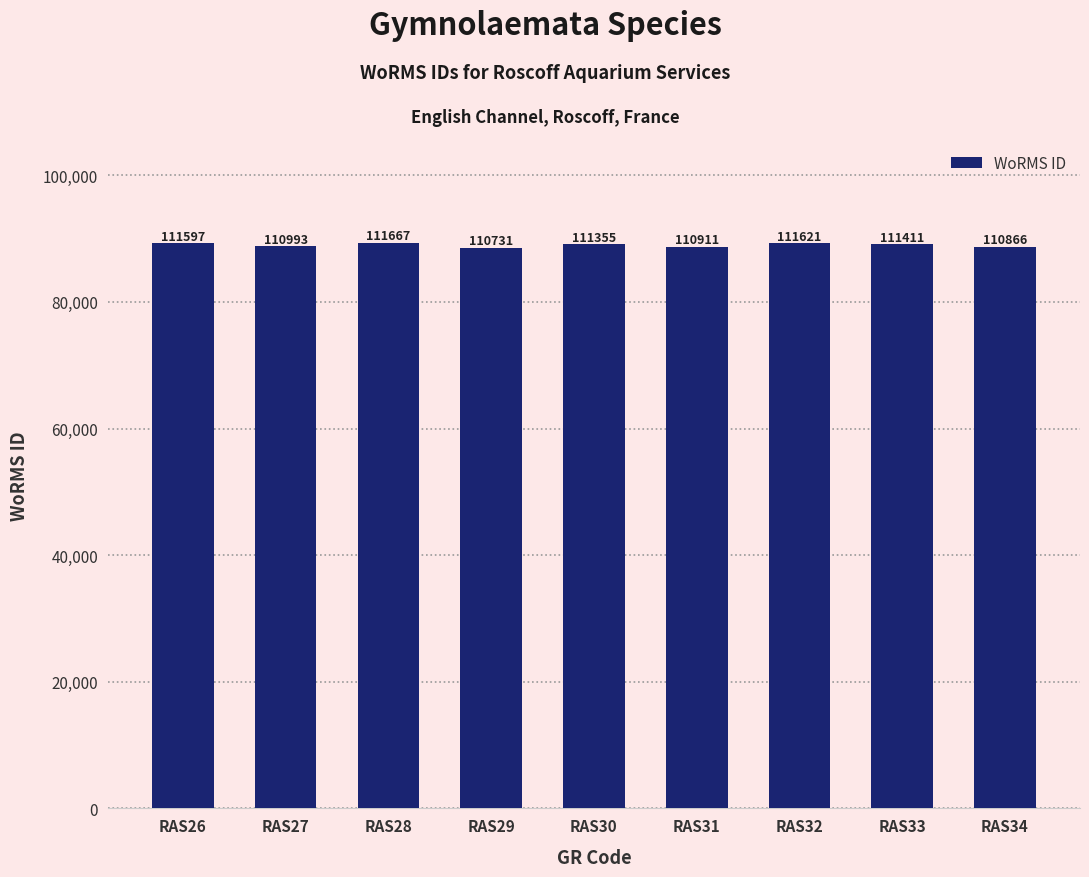

What is the difference between the maximum and minimum values?

936